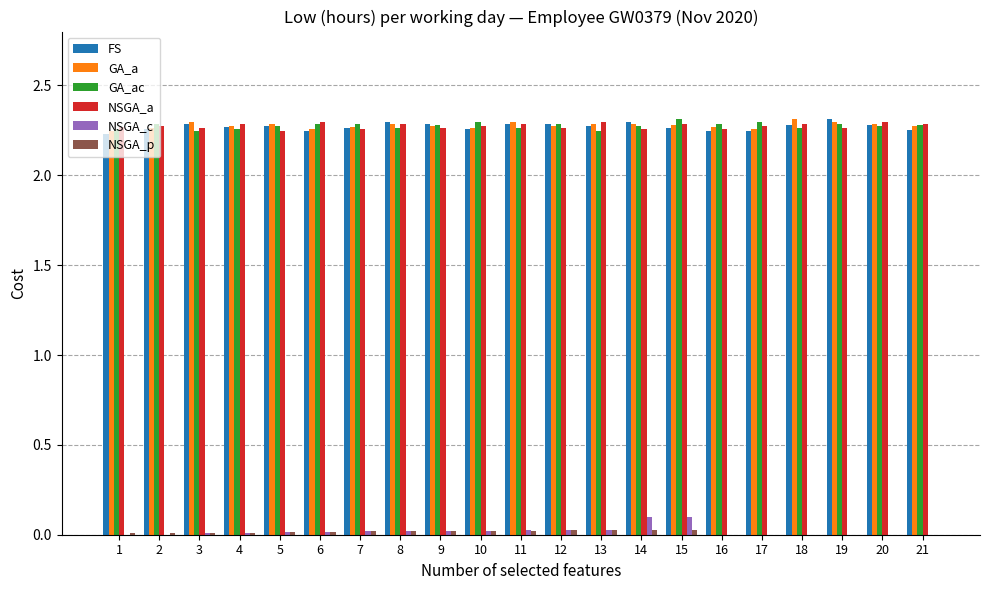

The value of GA_a at 3 is 2.3. True or false?

True